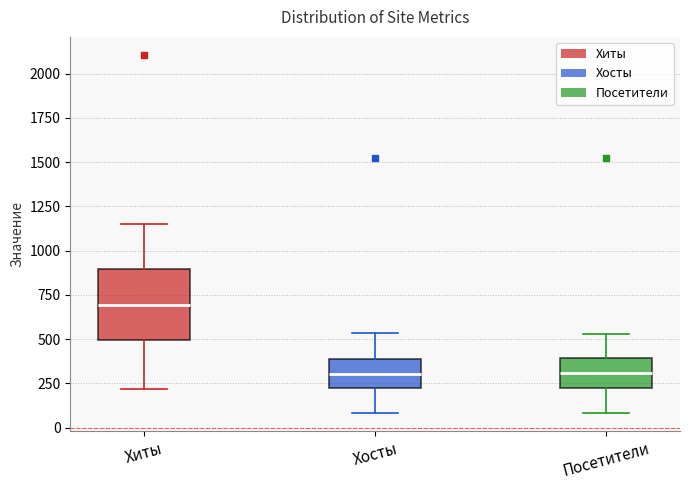

Reading left to right, transcribe this box plot: for each box, give where its median line is, the range the box spans, and where its two whiskers end, as read against the y-axis. The values are not printed on the chart, so give them approximately, as read against the axis.

Хиты: median 700, box 500 to 900, whiskers 200 to 1150
Хосты: median 300, box 200 to 400, whiskers 100 to 550
Посетители: median 300, box 250 to 400, whiskers 100 to 550